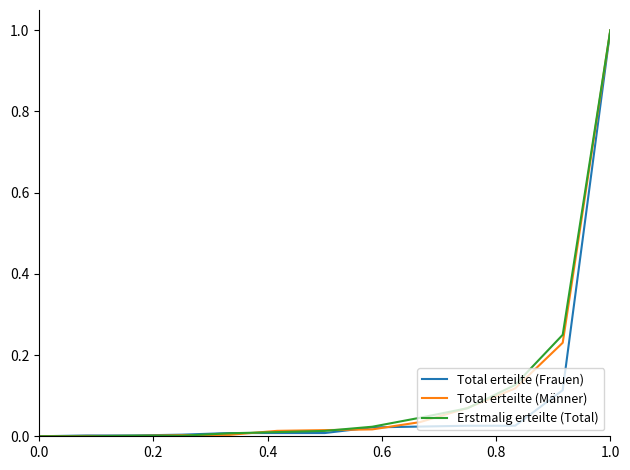

What is the greatest value displayed?

1.0